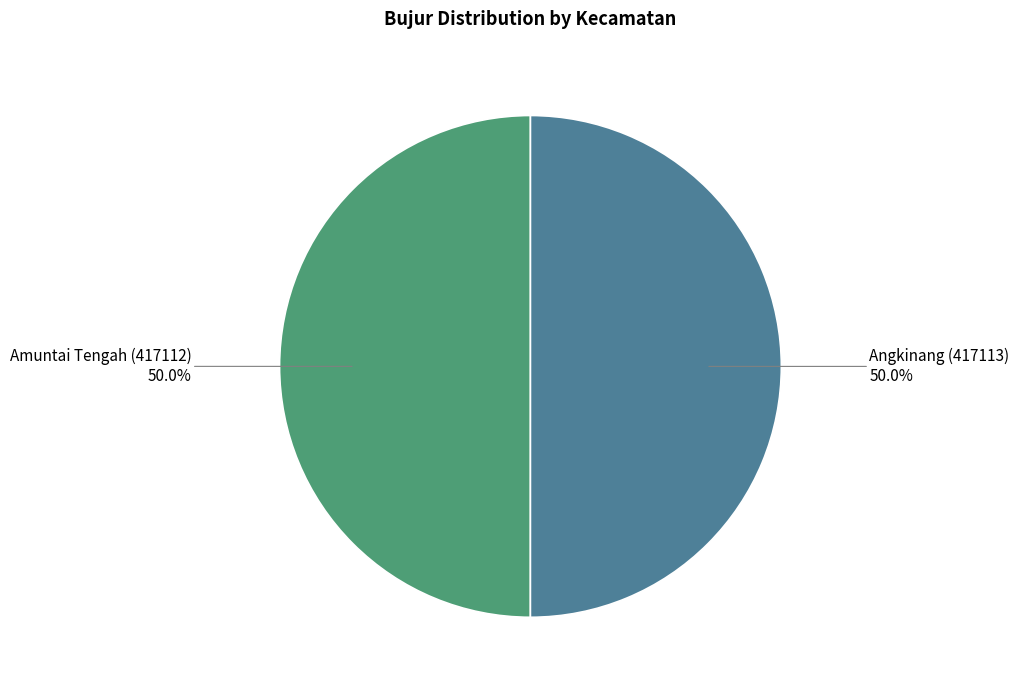

How many segments does this pie chart have?

2